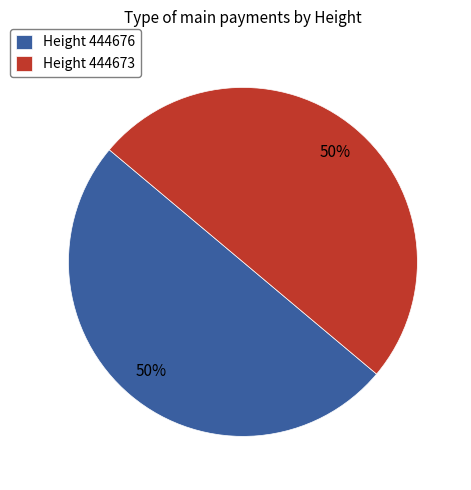

Is it true that Height 444676 is 50% of the pie?

True